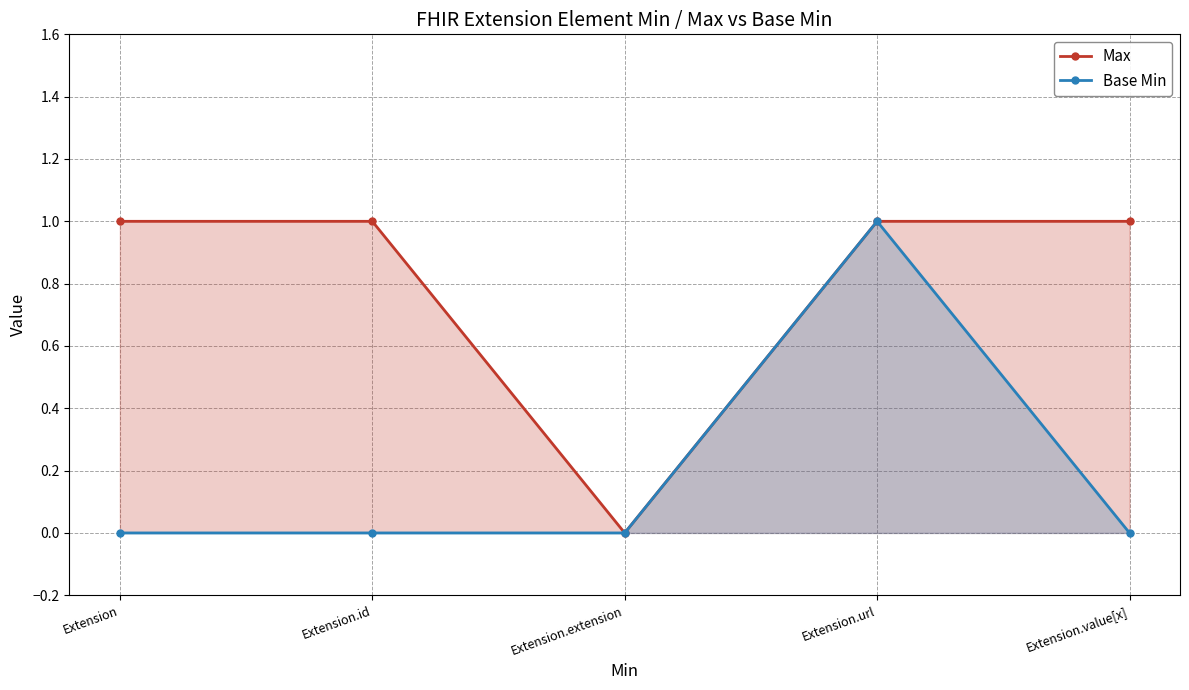

What is the label of the 1st point from the right?

Extension.value[x]